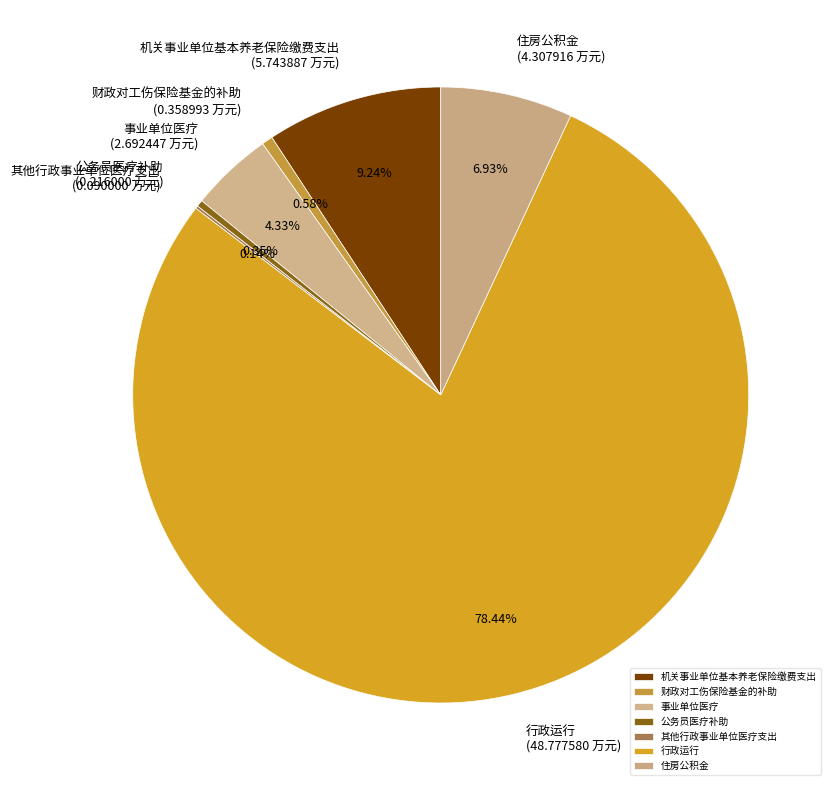

Combined, do 行政运行 and 住房公积金 account for over 50%?

Yes